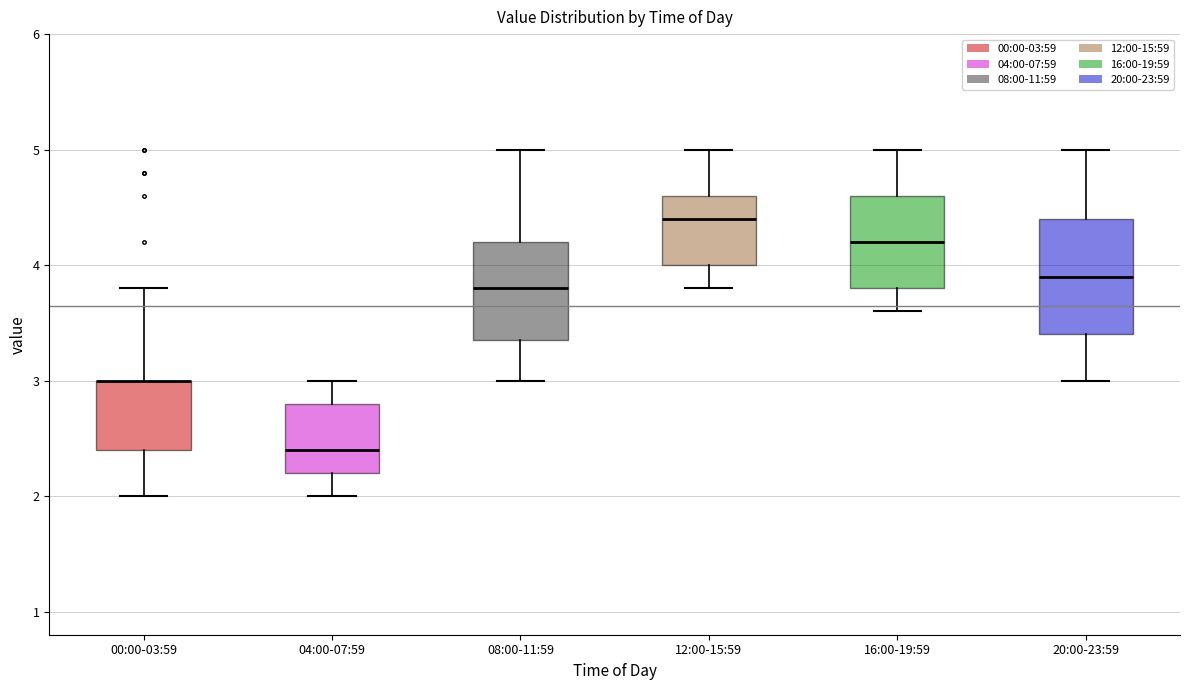

Where does the upper whisker of the box for 00:00-03:59 end on the y-axis? The values are not printed on the chart, so give them approximately, as read against the axis.

3.8